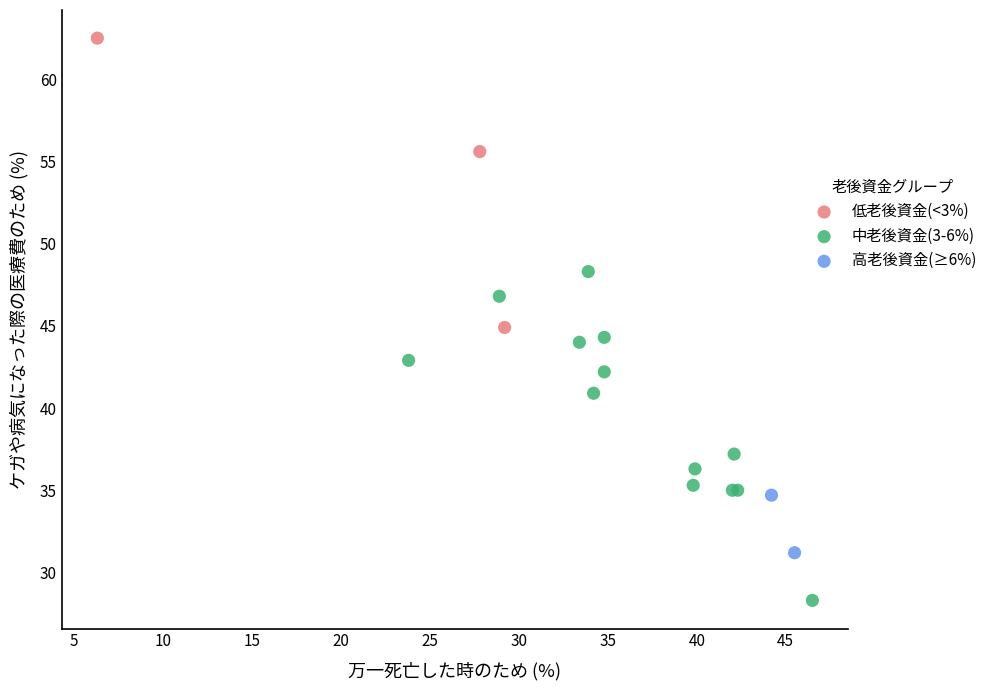

What are all the series names shown in the legend?

低老後資金(<3%), 中老後資金(3-6%), 高老後資金(≥6%)